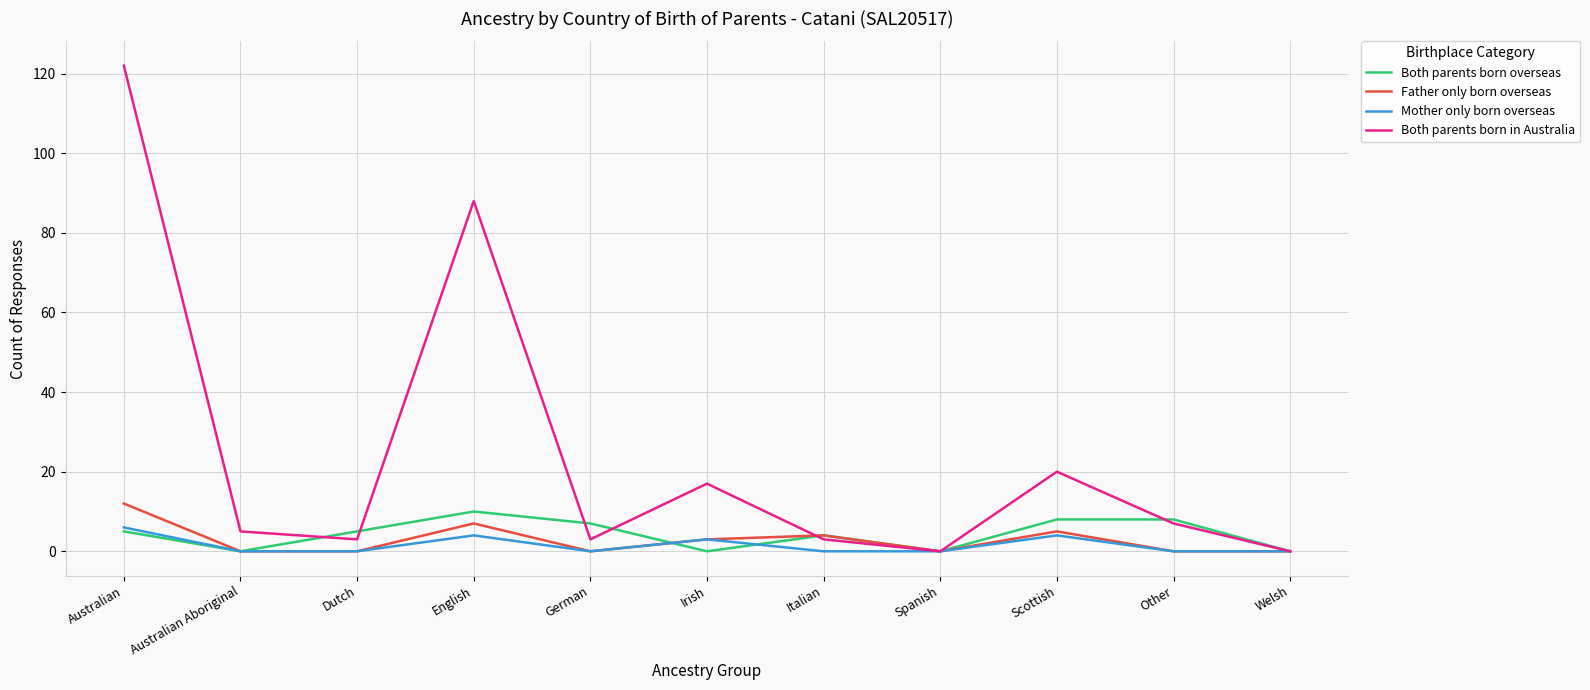

The Both parents born in Australia series shows 36 at Scottish. True or false?

False